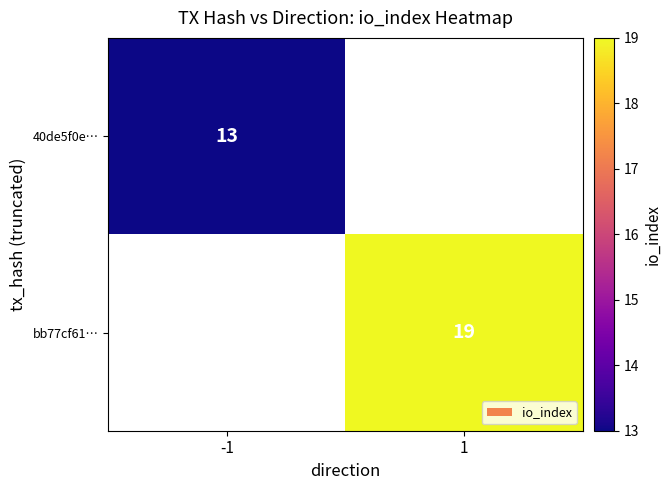

The 40de5f0e… series shows 20 at -1. True or false?

False